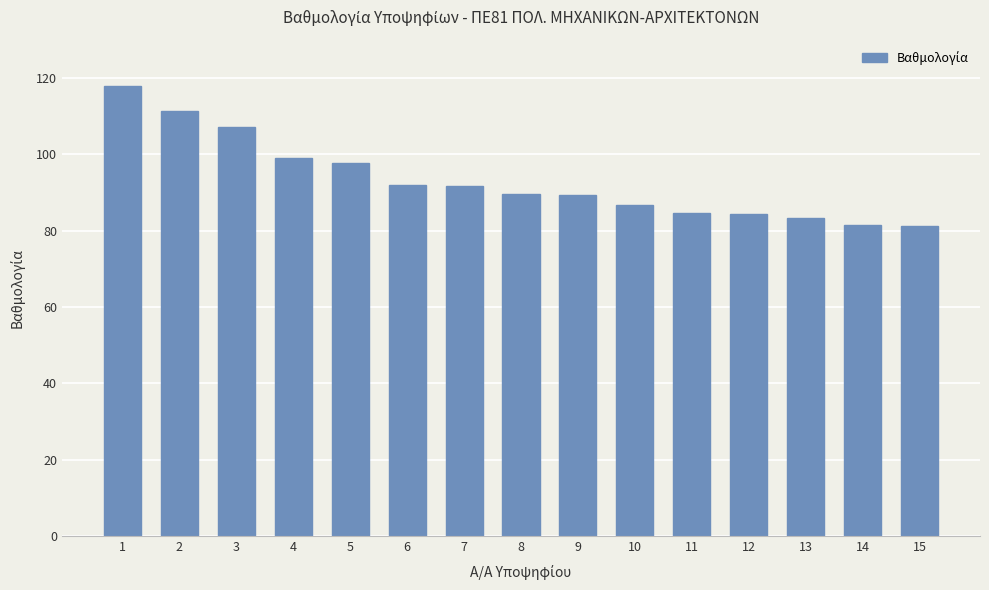

What is the value of the 7th bar from the left?

91.8